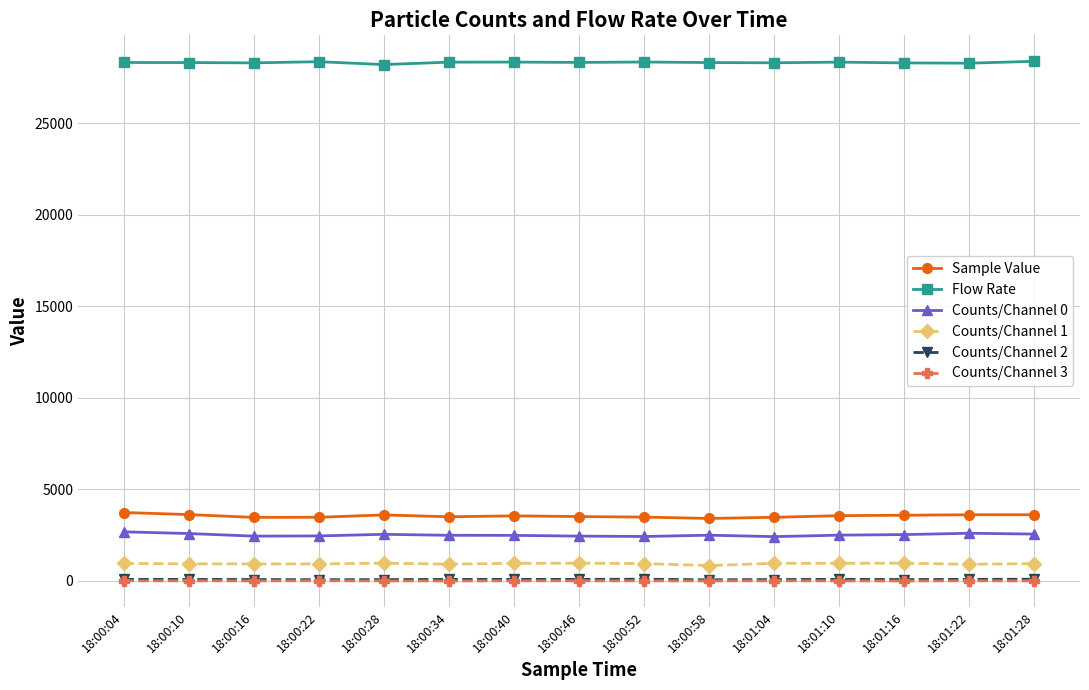

What is the value of the Counts/Channel 0 point at the 8th from the left?

2450.0